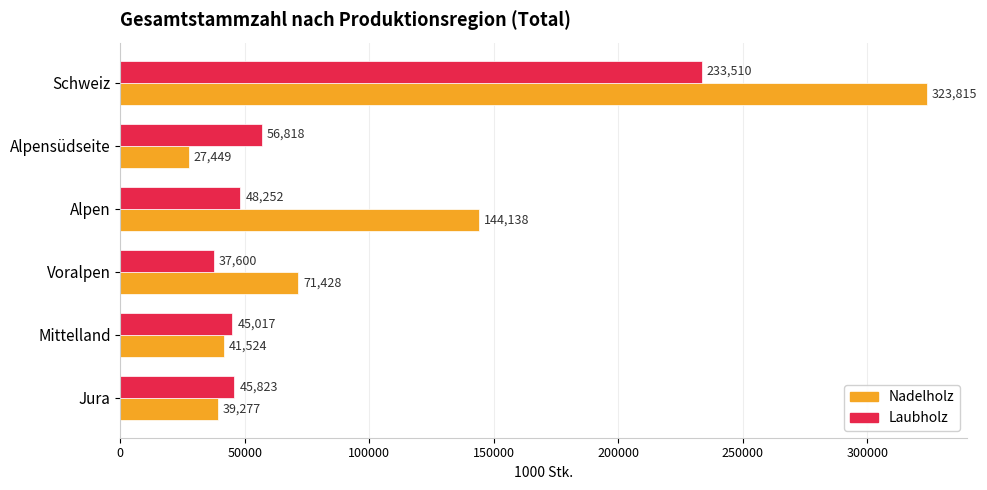

Is the value of Nadelholz at Schweiz greater than the value of Laubholz at Mittelland?

Yes